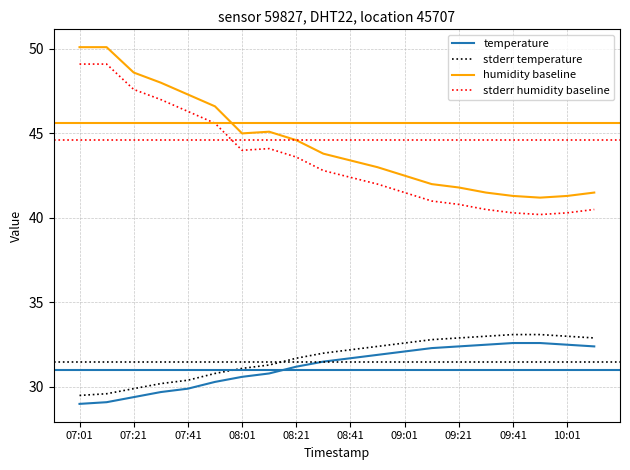

What is the difference between the maximum and minimum values in the stderr temperature series?

3.6